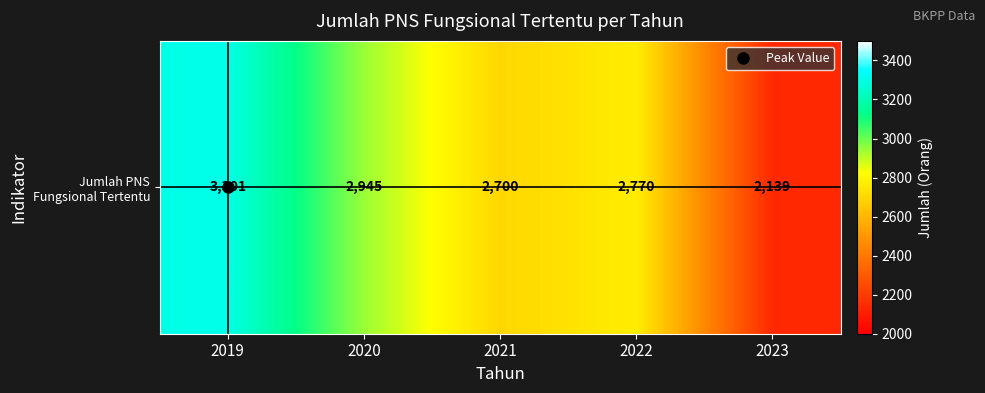

At which category does the chart reach its peak across all series?

2019